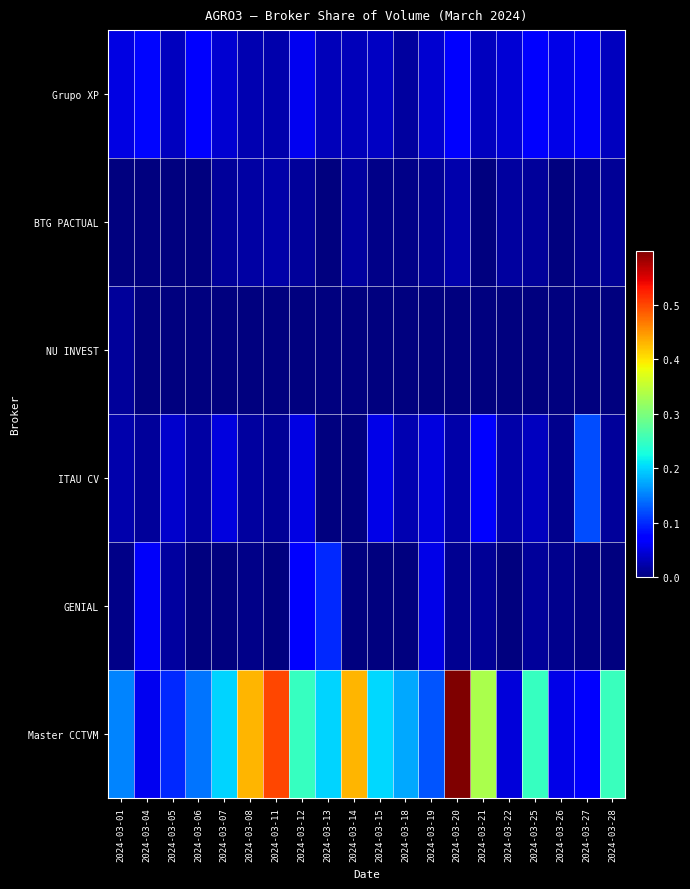

Between 2024-03-18 and 2024-03-06, which is larger?

2024-03-06